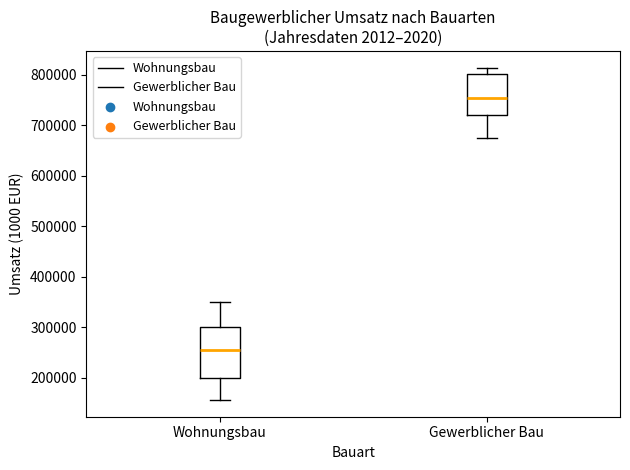

Reading left to right, read every box against the y-axis: the position of its median line, the range the box covers, and the ends of its whiskers. The values are not printed on the chart, so give them approximately, as read against the axis.

Wohnungsbau: median 260000, box 200000 to 300000, whiskers 160000 to 350000
Gewerblicher Bau: median 750000, box 720000 to 800000, whiskers 670000 to 810000